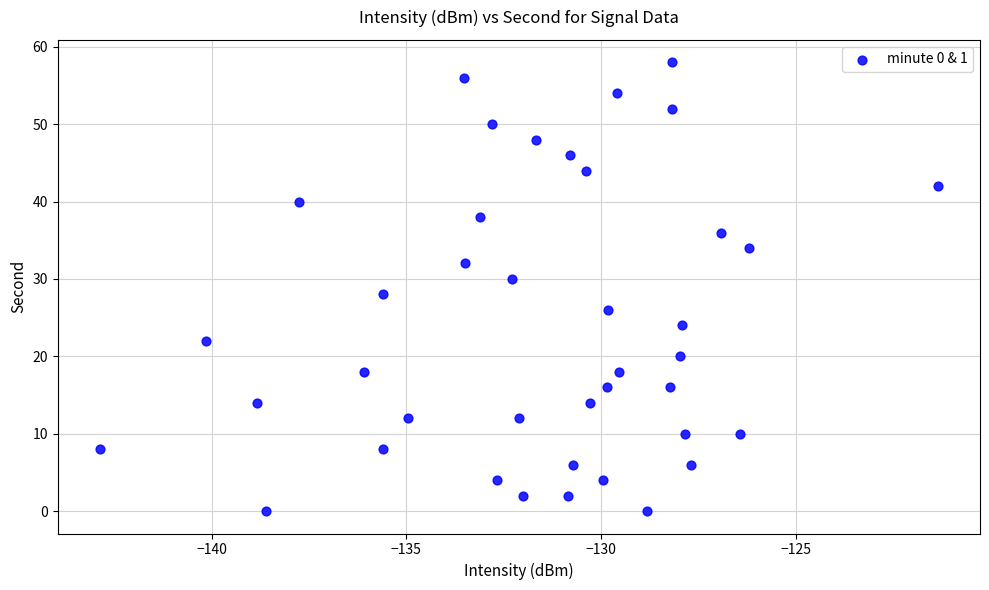

What is the range of Y values (max minus min)?

58